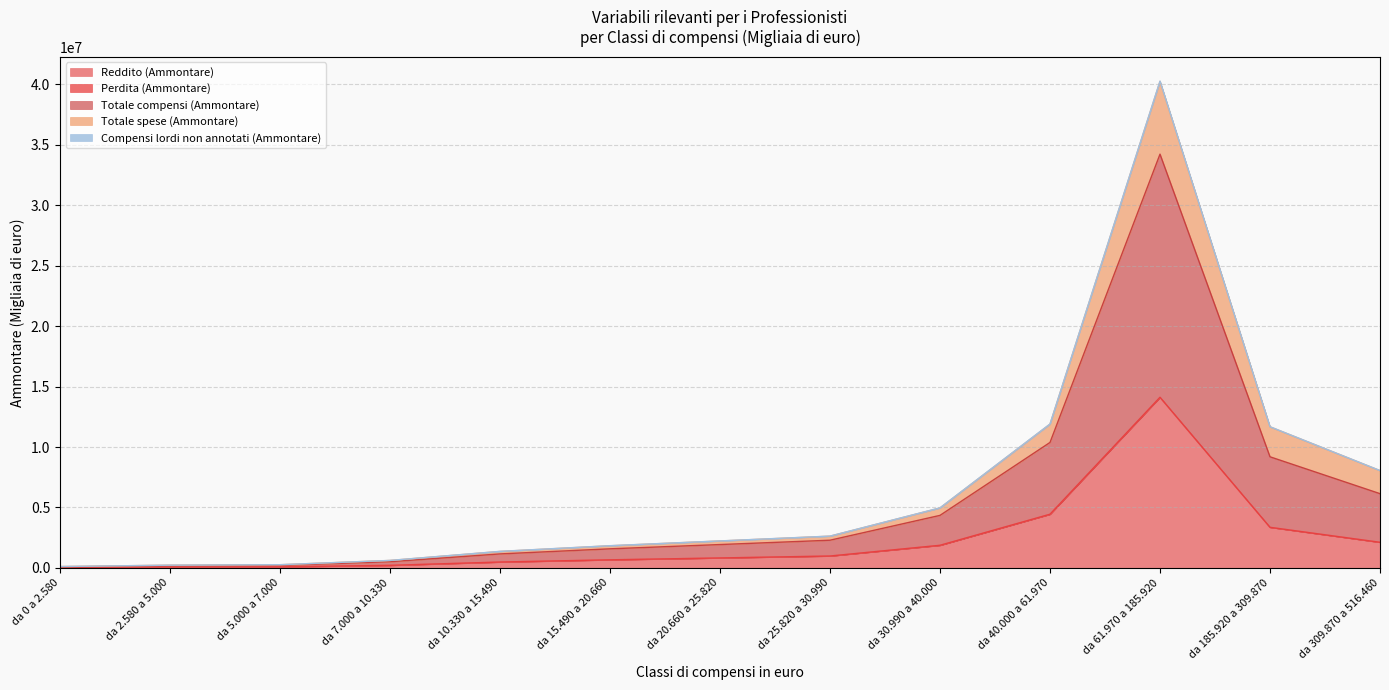

What is the difference between the Reddito (Ammontare) values at da 30.990 a 40.000 and da 2.580 a 5.000?

1804753